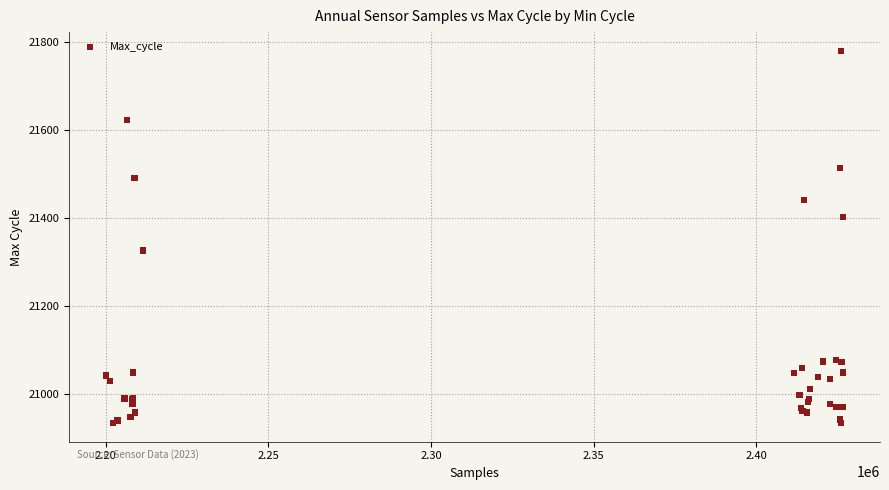

What Y value in the scatter plot is closest to 21357?

21326